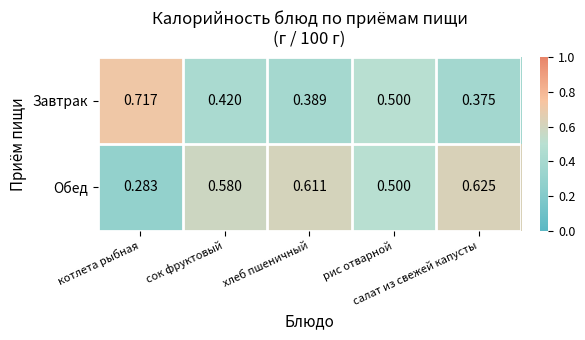

At how many categories does at least one series exceed 0?

5